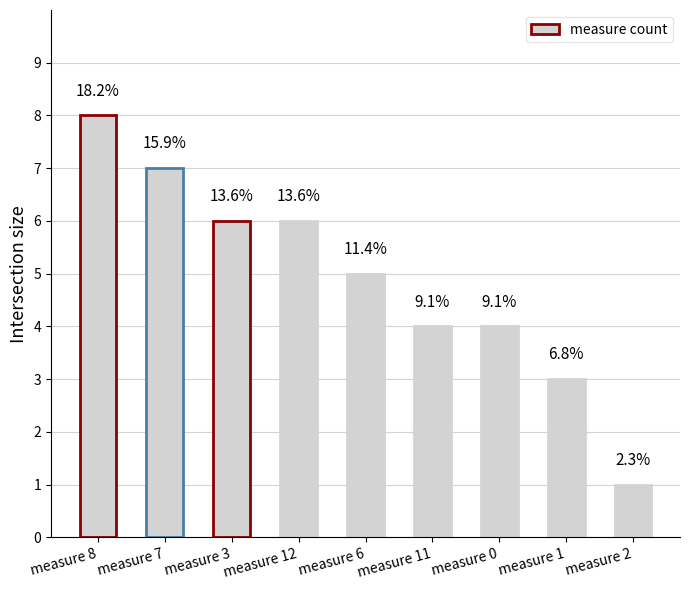

How many bars are there in total?

9